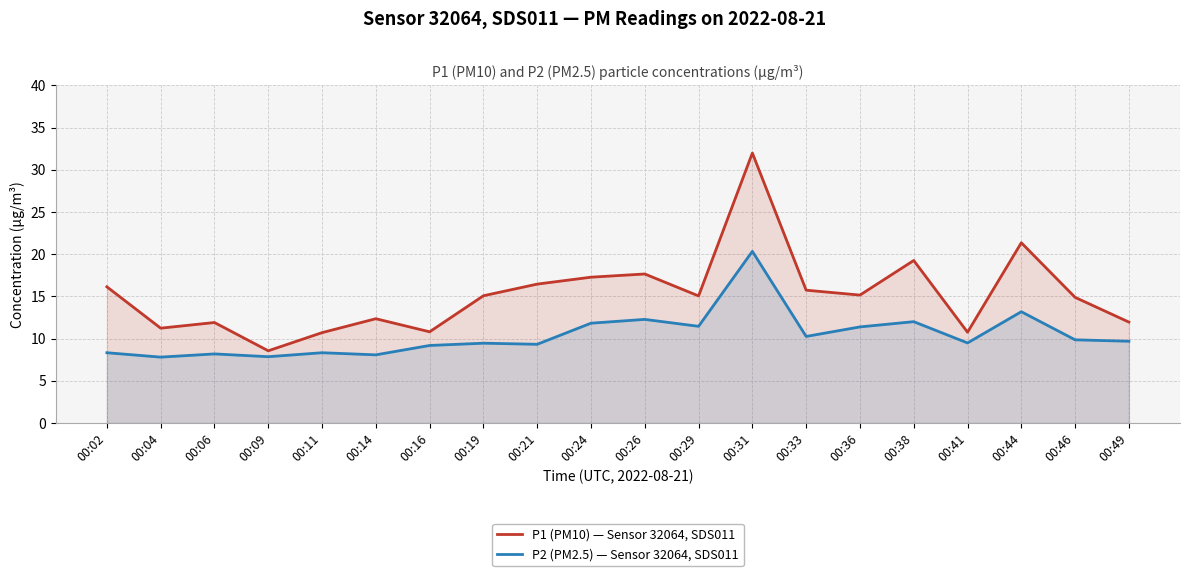

True or false: P1 (PM10) — Sensor 32064, SDS011 and P2 (PM2.5) — Sensor 32064, SDS011 cross at least once.

False